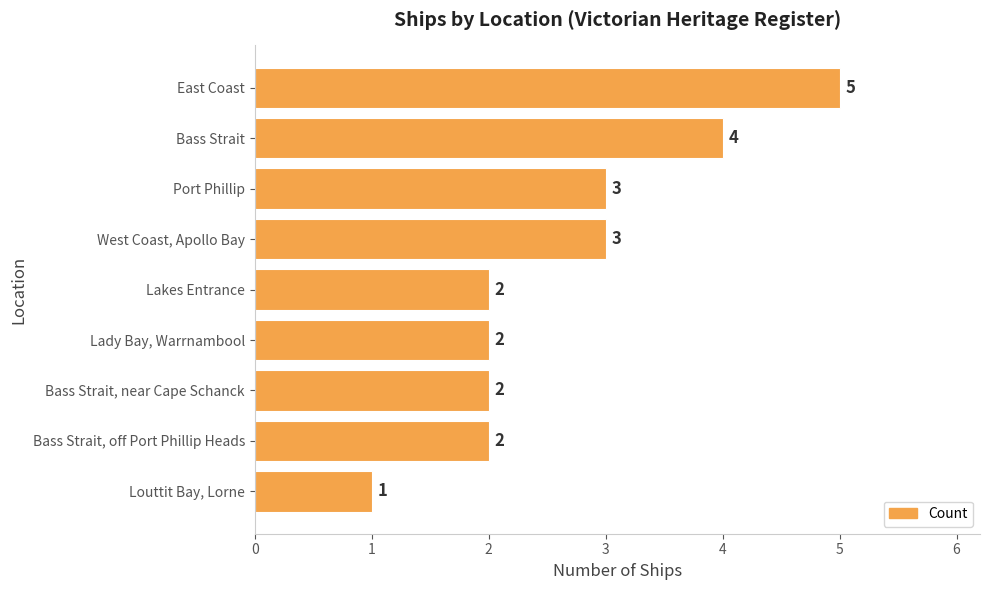

How many values are between 2 and 3?

6